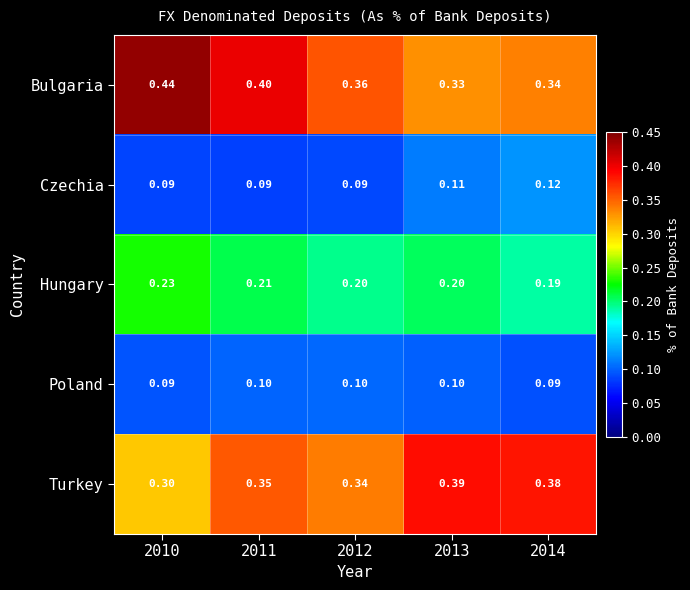

Which series changed the most between 2012 and 2014?

Turkey